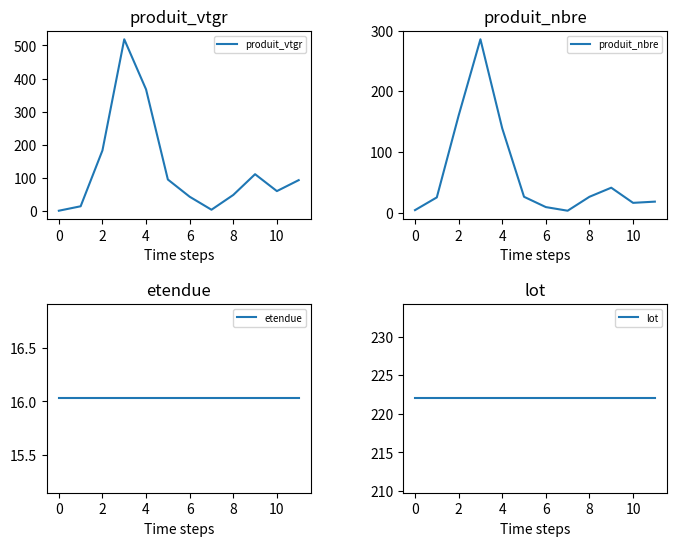

At which label does produit_vtgr first exceed 93?

2